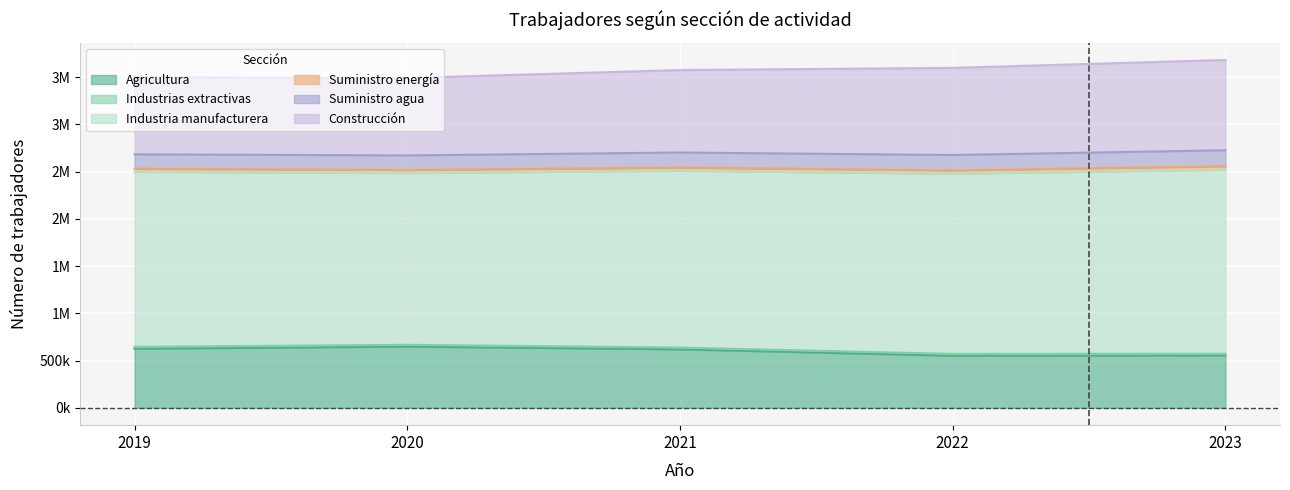

Count the number of data series in this chart.

6